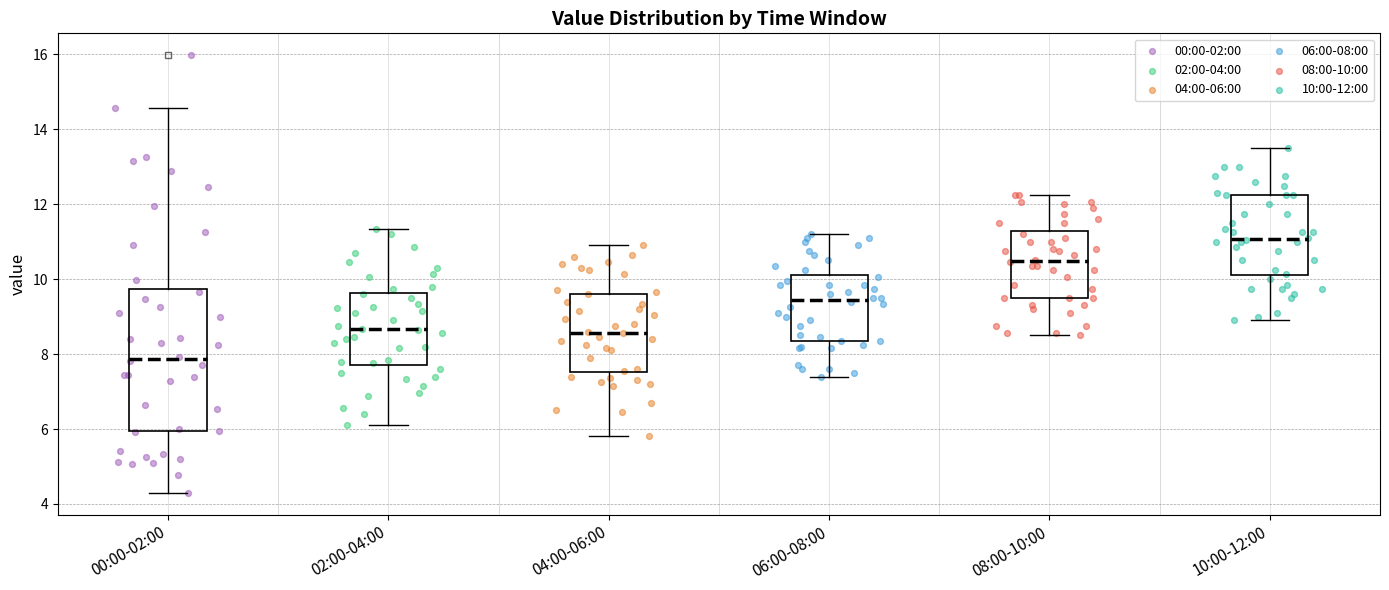

Where does the upper whisker of the box for 00:00-02:00 end on the y-axis? The values are not printed on the chart, so give them approximately, as read against the axis.

14.6